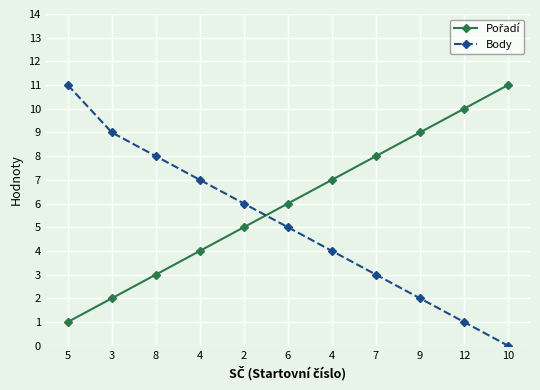

What is the difference between the Body values at 2 and 7?

3